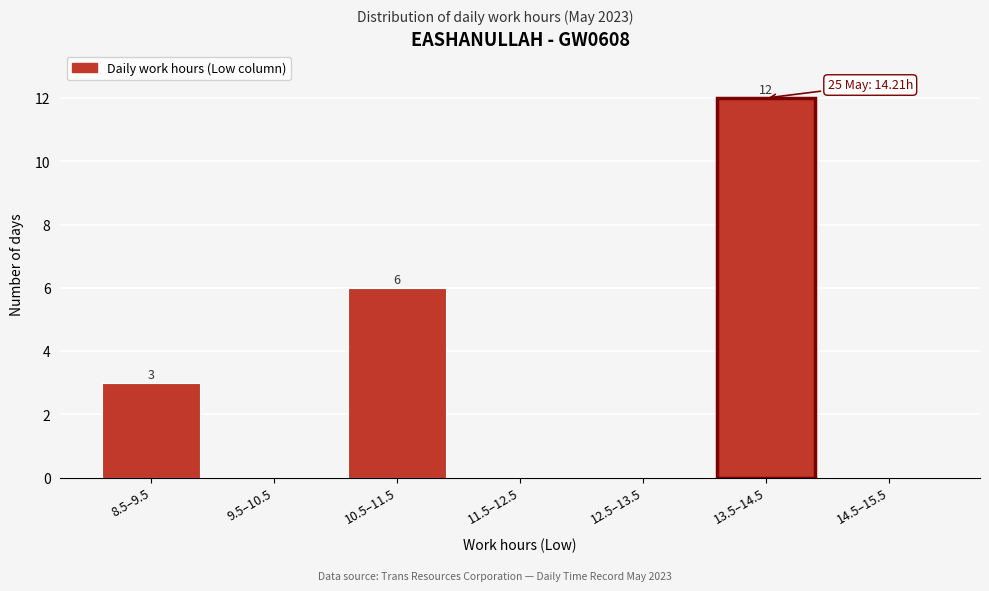

Reading left to right, extract all data points from this chart.

8.5–9.5=3	9.5–10.5=0	10.5–11.5=6	11.5–12.5=0	12.5–13.5=0	13.5–14.5=12	14.5–15.5=0